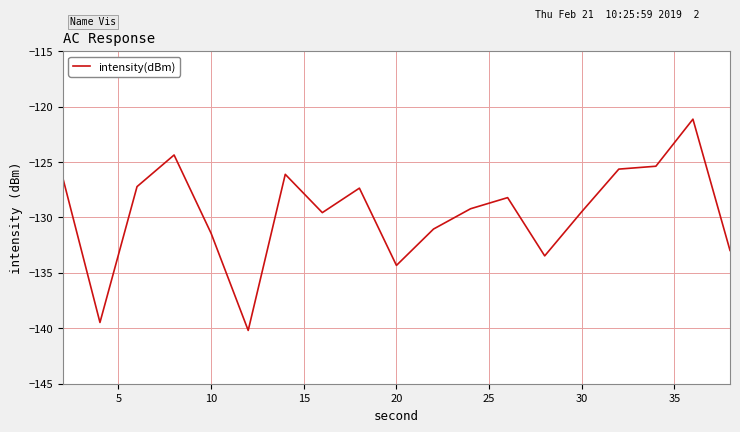

What is the maximum value shown in the chart?

-121.1